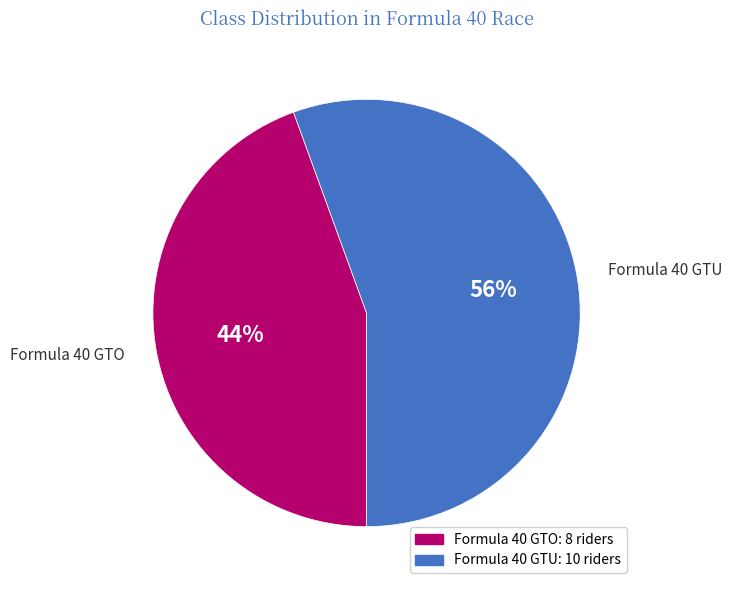

Approximately how many times larger is the value at Formula 40 GTO compared to Formula 40 GTU?

0.8